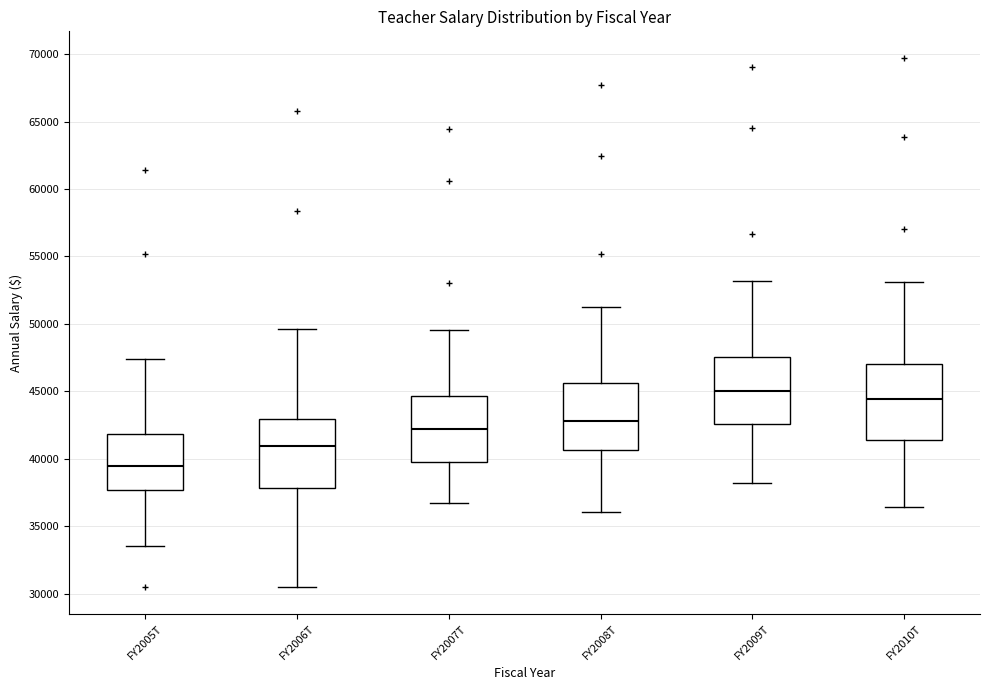

Reading left to right, read every box against the y-axis: the position of its median line, the range the box covers, and the ends of its whiskers. The values are not printed on the chart, so give them approximately, as read against the axis.

FY2005T: median 39500, box 37500 to 42000, whiskers 33500 to 47500
FY2006T: median 41000, box 38000 to 43000, whiskers 30500 to 49500
FY2007T: median 42000, box 40000 to 44500, whiskers 36500 to 49500
FY2008T: median 43000, box 40500 to 45500, whiskers 36000 to 51000
FY2009T: median 45000, box 42500 to 47500, whiskers 38000 to 53000
FY2010T: median 44500, box 41500 to 47000, whiskers 36500 to 53000